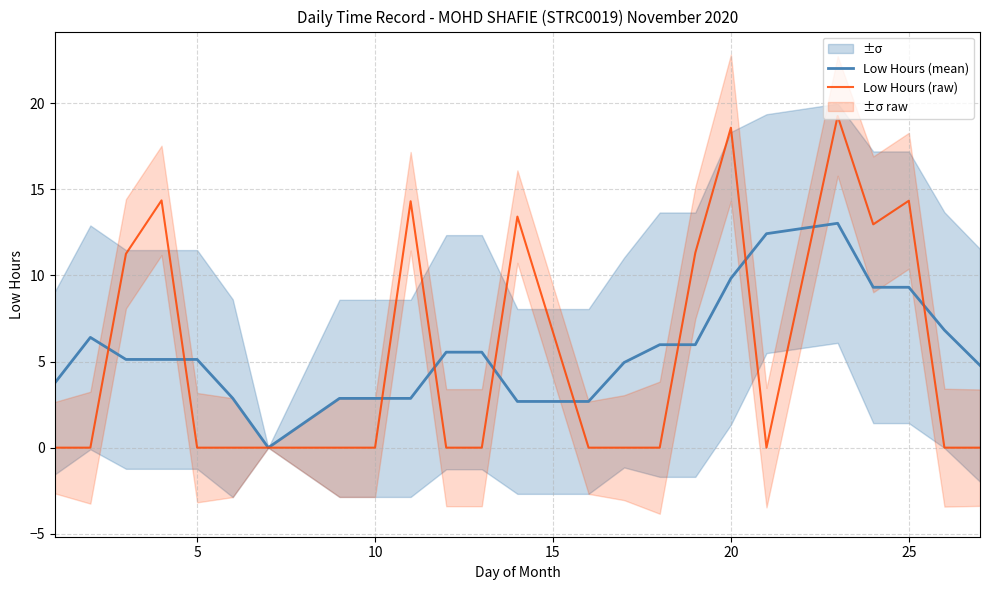

What is the average value of the Low Hours (mean) series?

5.7